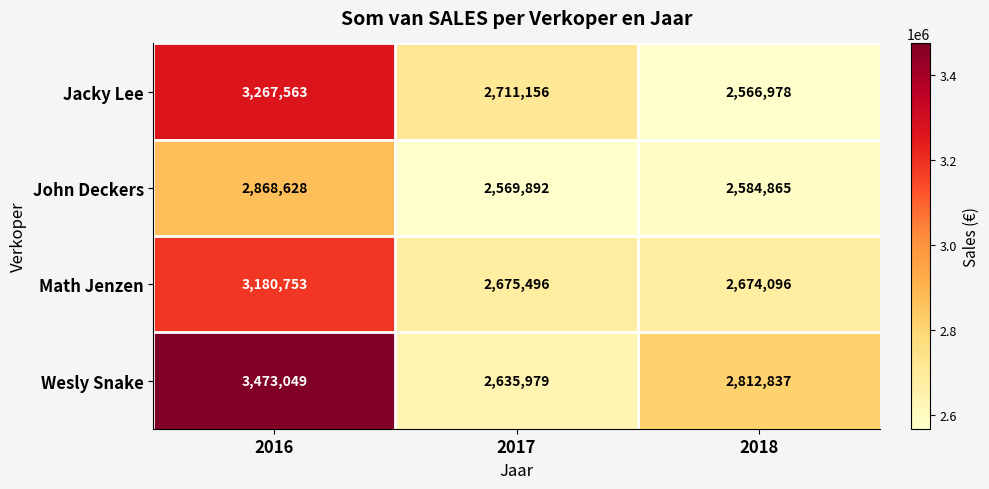

Rank the categories by Jacky Lee value from lowest to highest.

2018, 2017, 2016